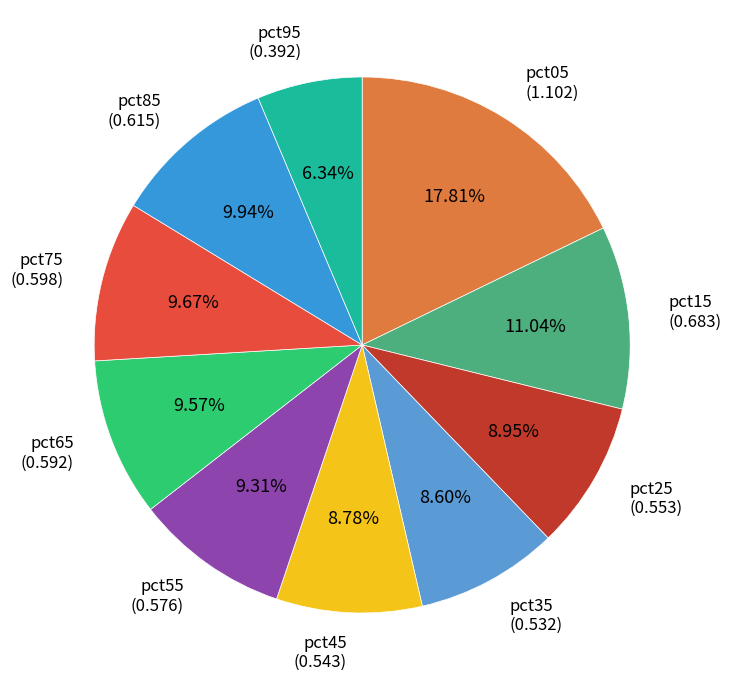

To the nearest percent, what is the combined percentage of pct65 and pct15?

21%